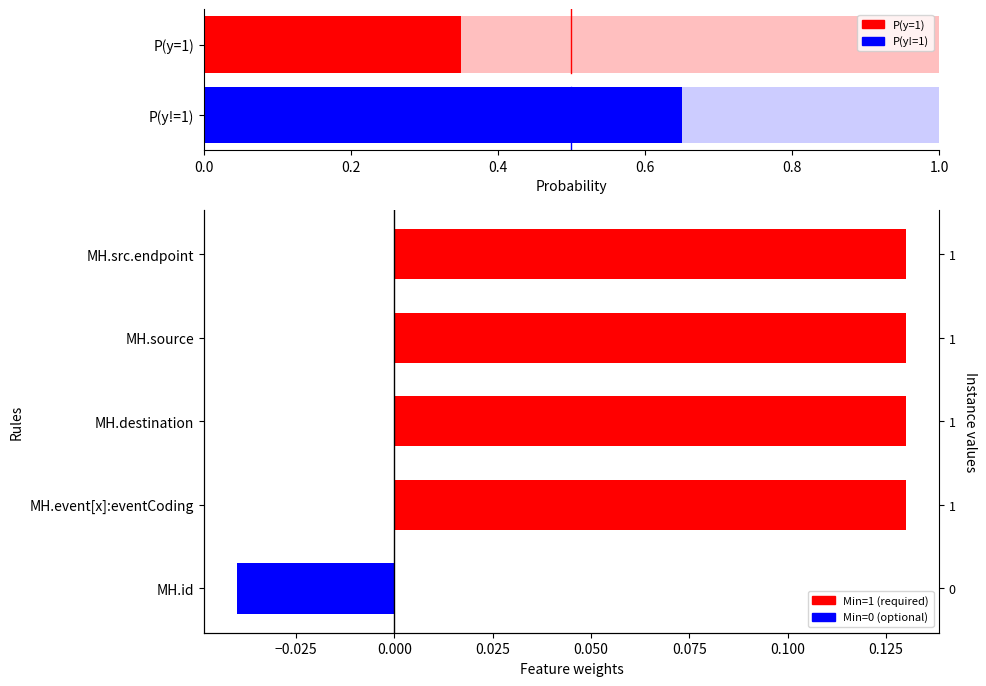

What is the average value?

0.1